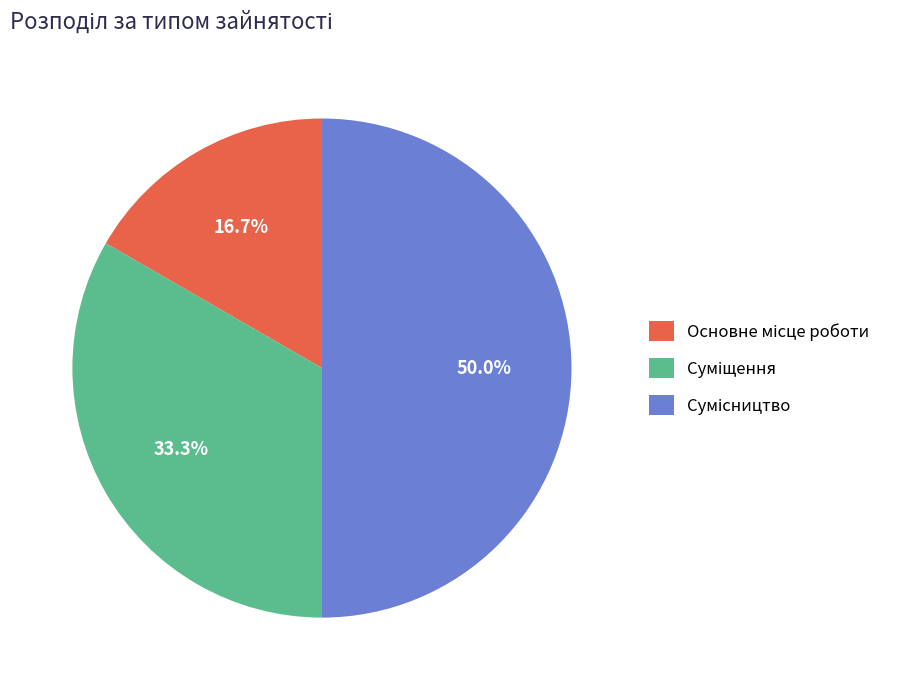

What percentage is the Суміщення slice, to the nearest percent?

33%